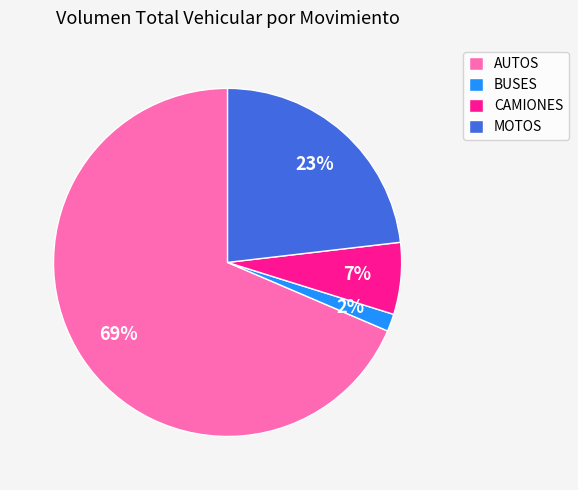

Is it true that MOTOS is 15% of the pie?

False